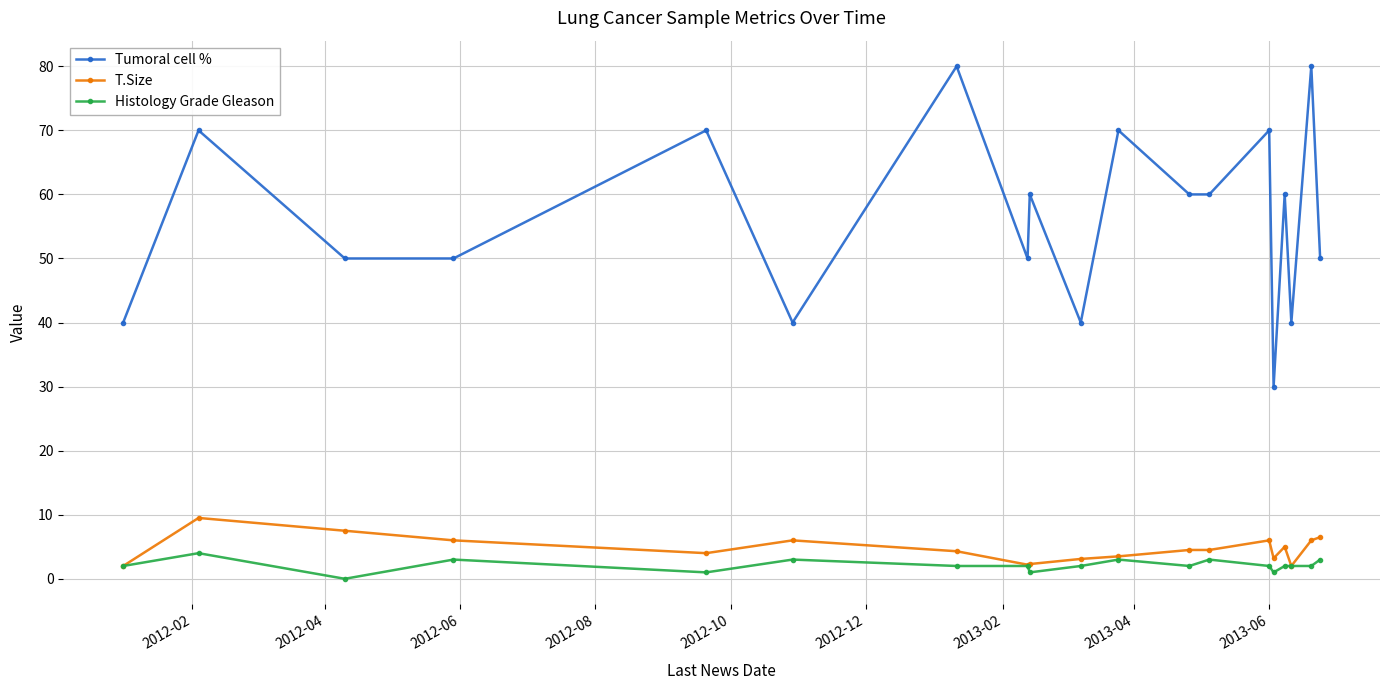

Which series has the largest range (max minus min)?

Tumoral cell %